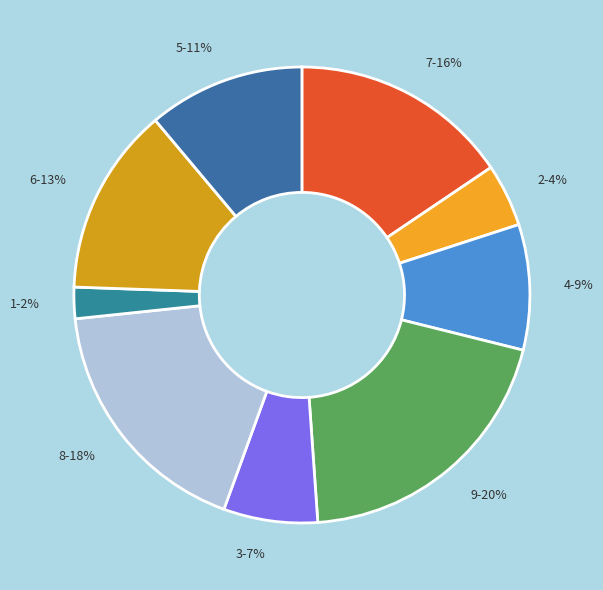

True or false: 8 accounts for 18% of the total.

True